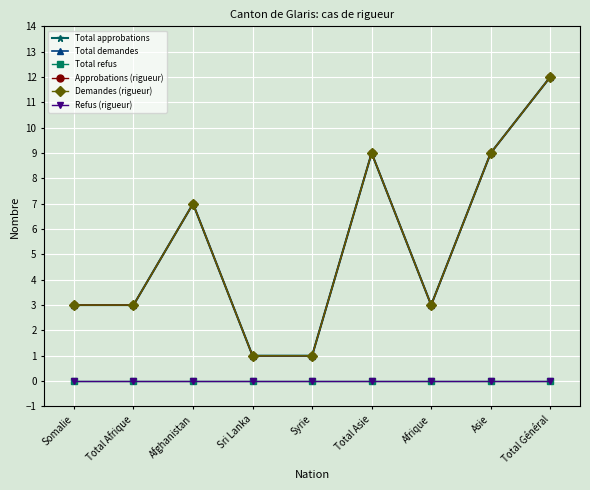

At how many categories does at least one series exceed 4?

4